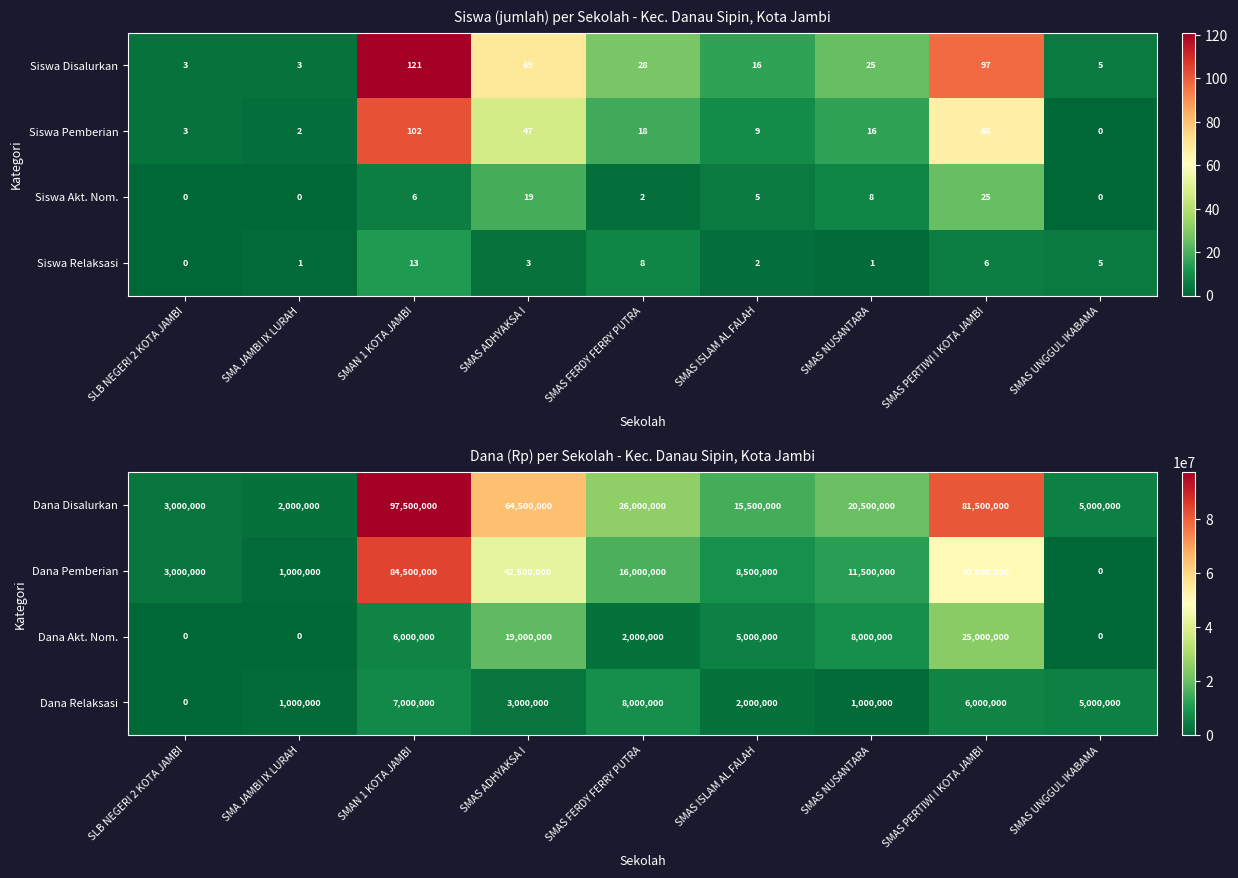

The Dana Disalurkan series shows 26000000 at SMAS FERDY FERRY PUTRA. True or false?

True